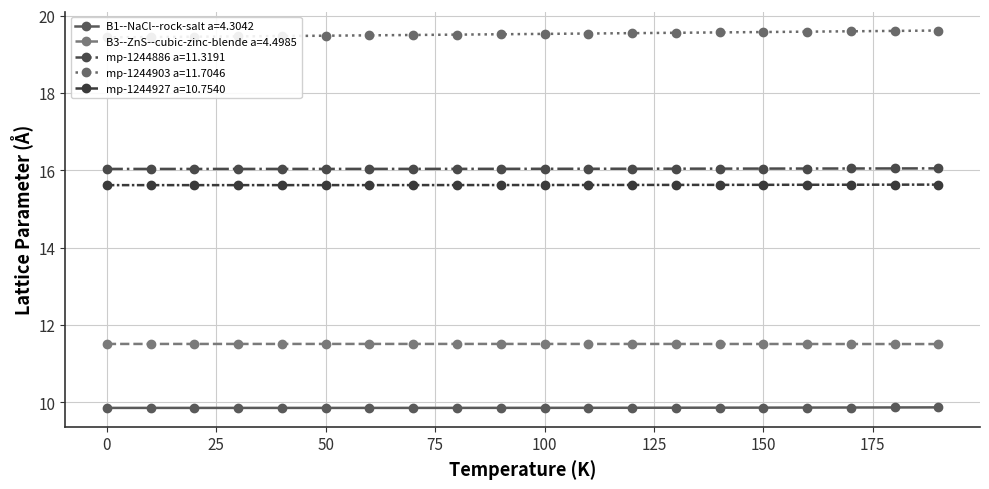

How many categories are shown in the chart?

20